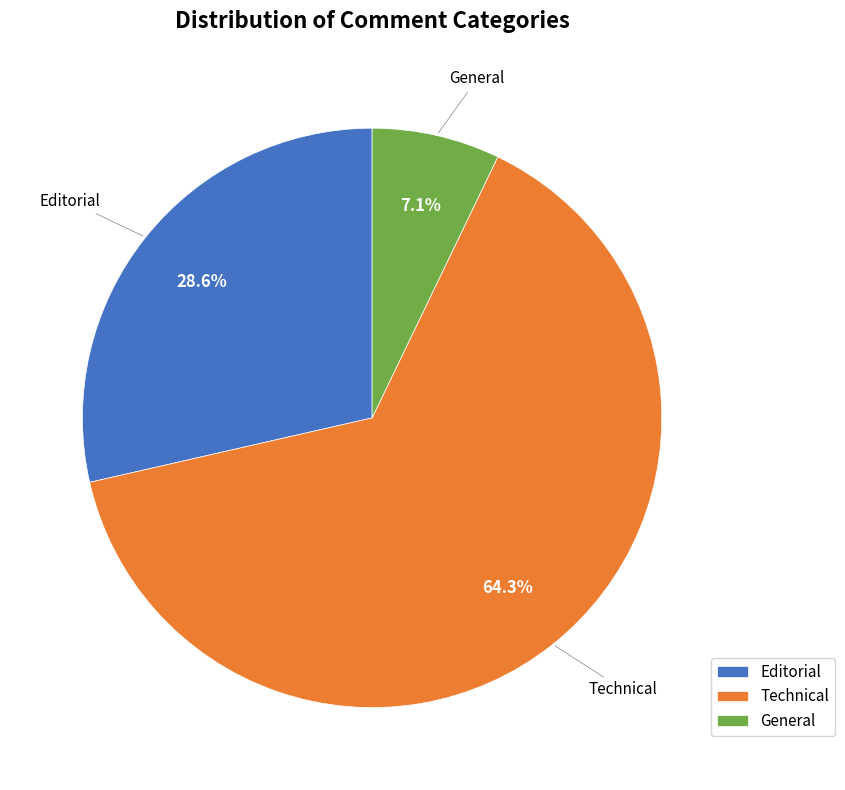

To the nearest percent, what is the difference between the Technical and Editorial slice percentages?

36%